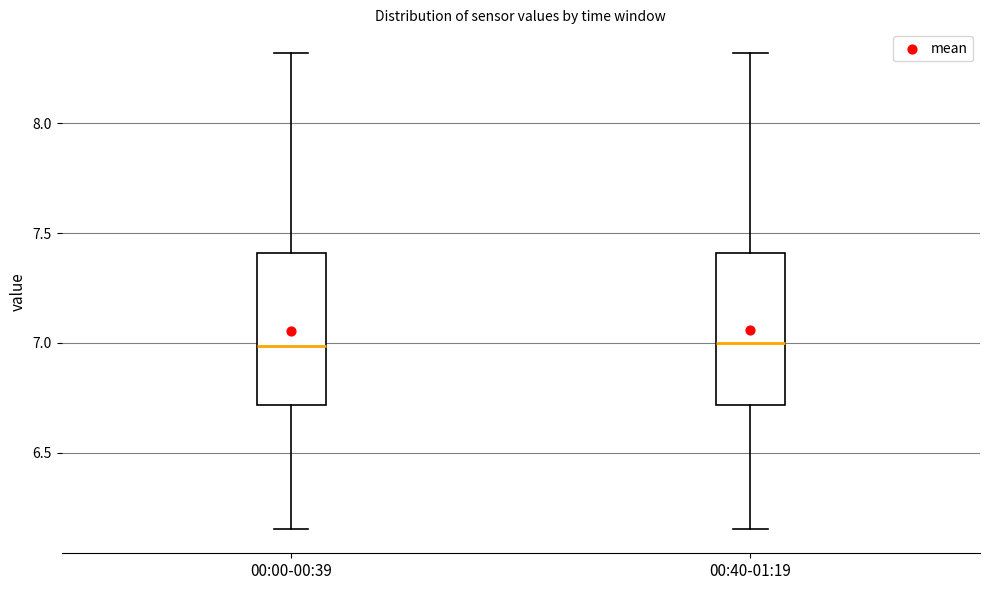

Reading left to right, transcribe this box plot: for each box, give where its median line is, the range the box spans, and where its two whiskers end, as read against the y-axis. The values are not printed on the chart, so give them approximately, as read against the axis.

00:00-00:39: median 7.00, box 6.70 to 7.40, whiskers 6.15 to 8.30
00:40-01:19: median 7.00, box 6.70 to 7.40, whiskers 6.15 to 8.30